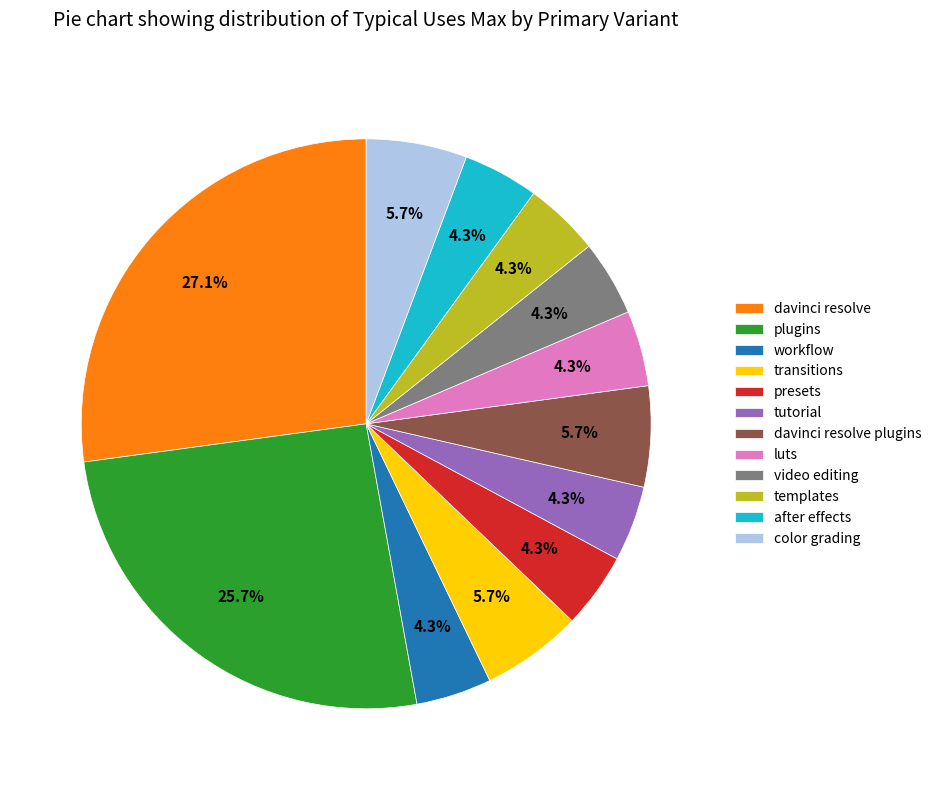

Is it true that transitions is 6% of the pie?

True